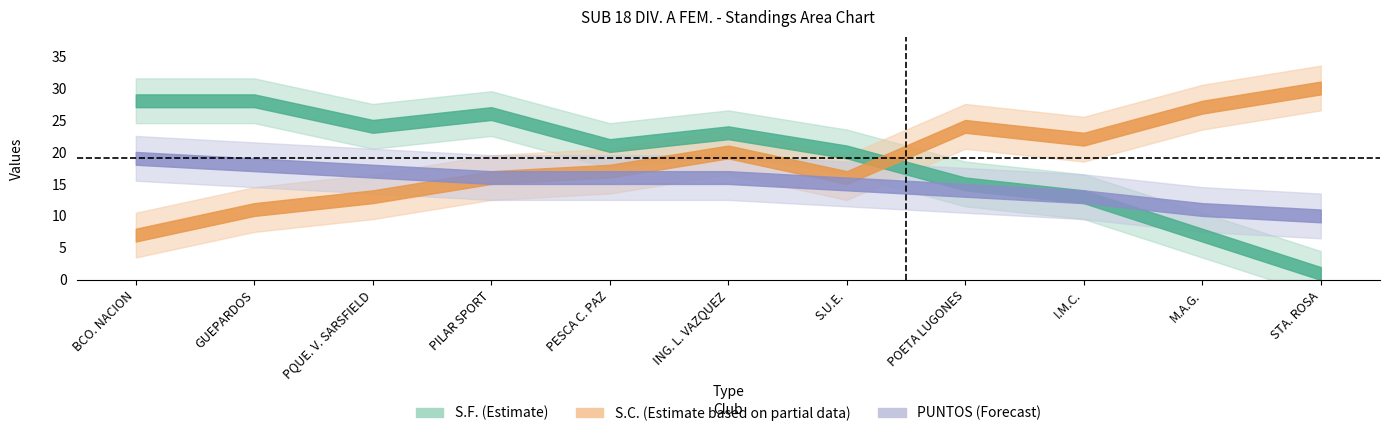

What is the label of the 8th point from the right?

PILAR SPORT